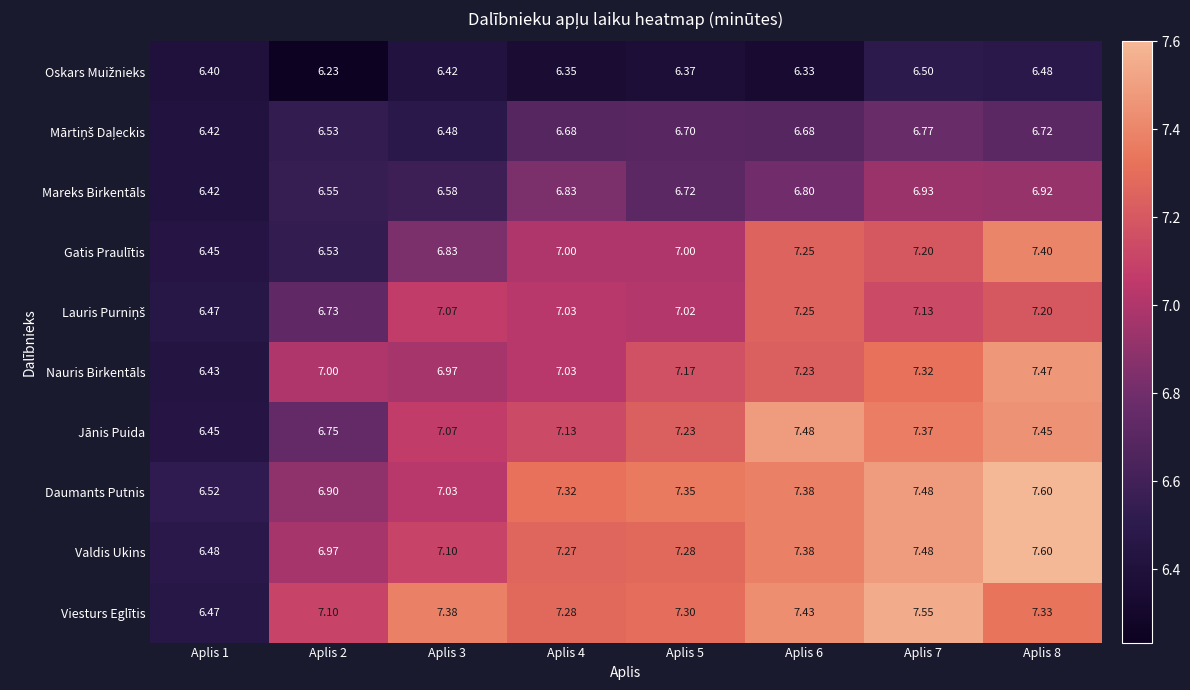

Which series changed the most between Aplis 2 and Aplis 8?

Gatis Praulītis